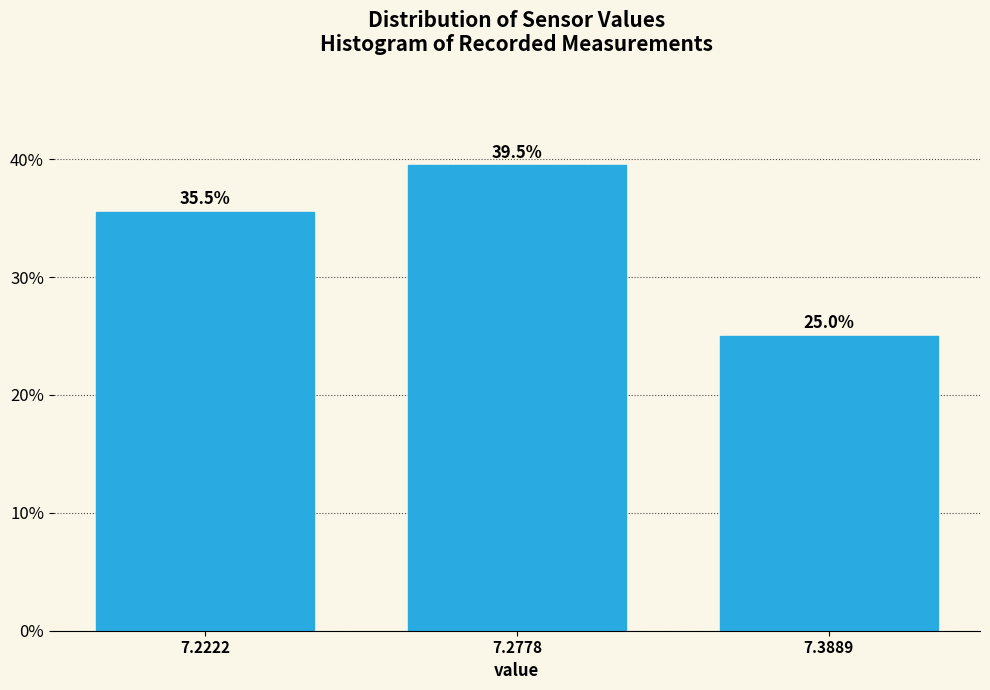

Reading left to right, list all the values displayed in this chart.

35.5	39.5	25.0